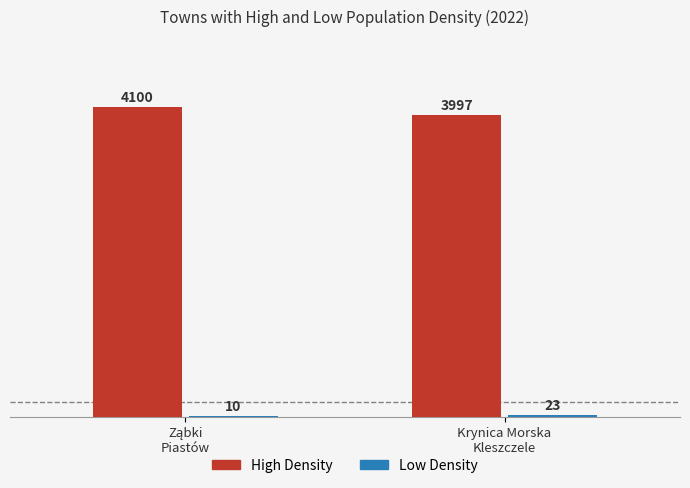

What is the greatest value displayed?

4100